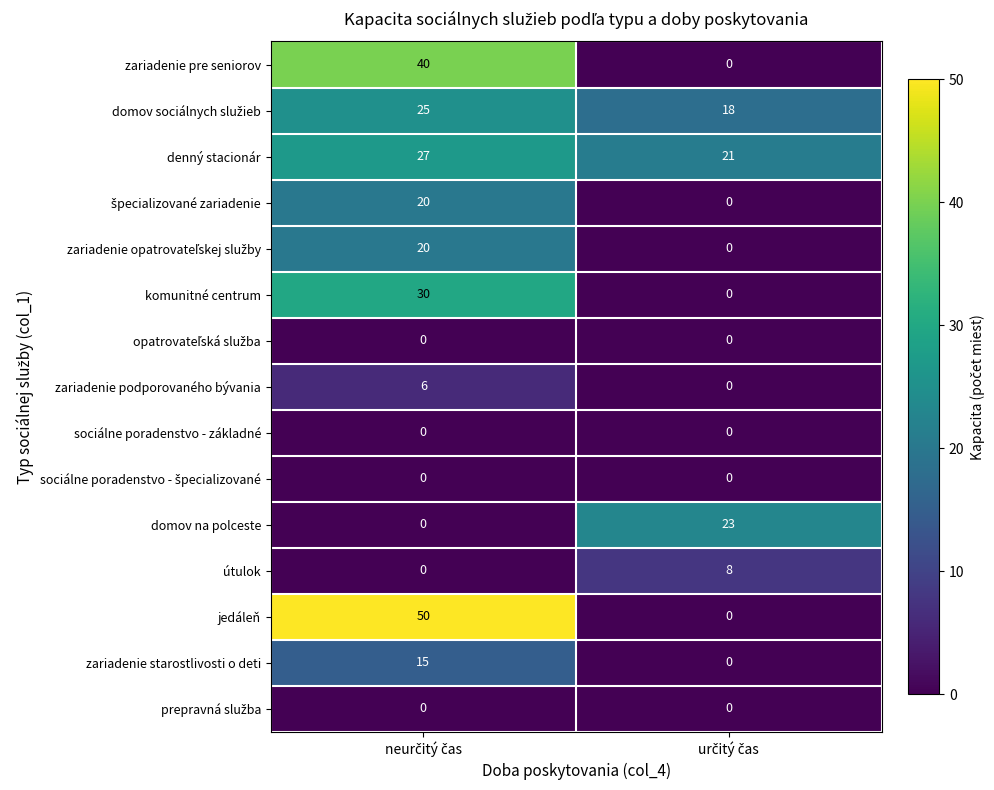

What is the maximum value shown in the chart?

50